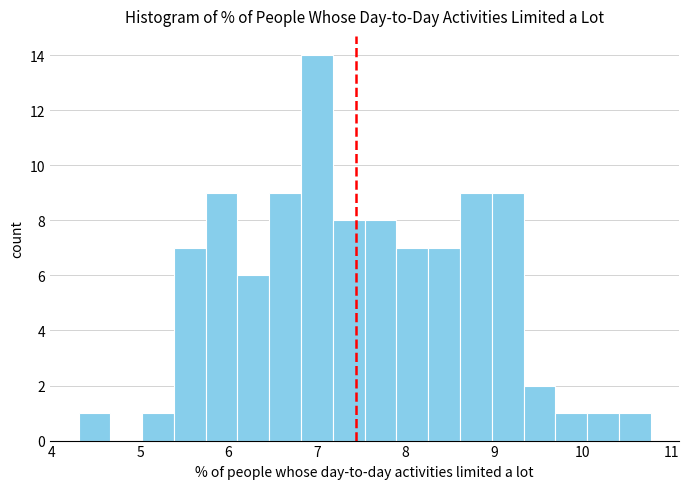

Read against the x-axis, roughly where is the centre of the tallest bar?

7.0